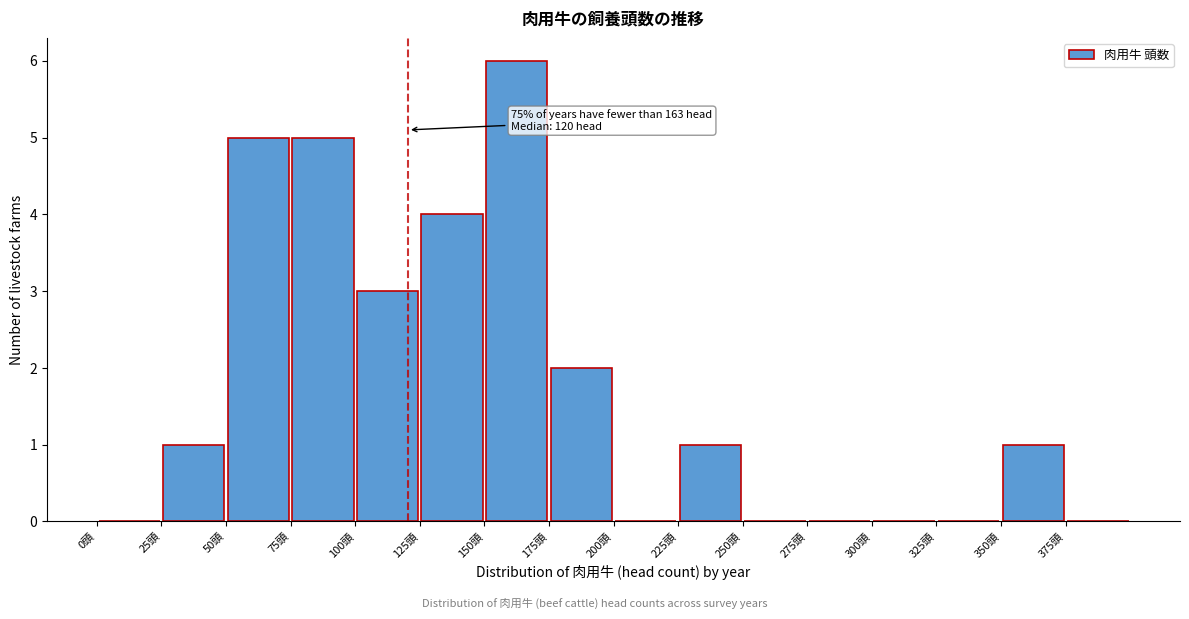

Over which range of the x-axis is the bar tallest?

150 to 175